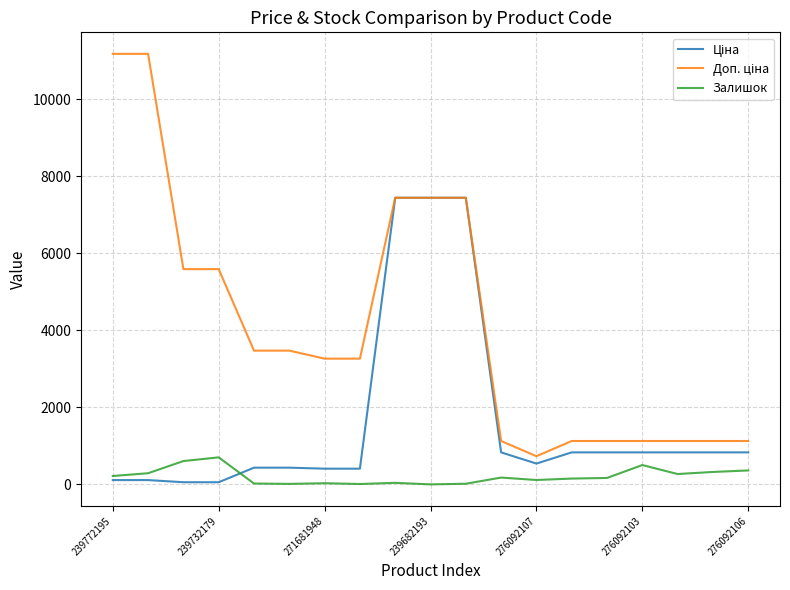

At how many categories does at least one series exceed 2821?

11